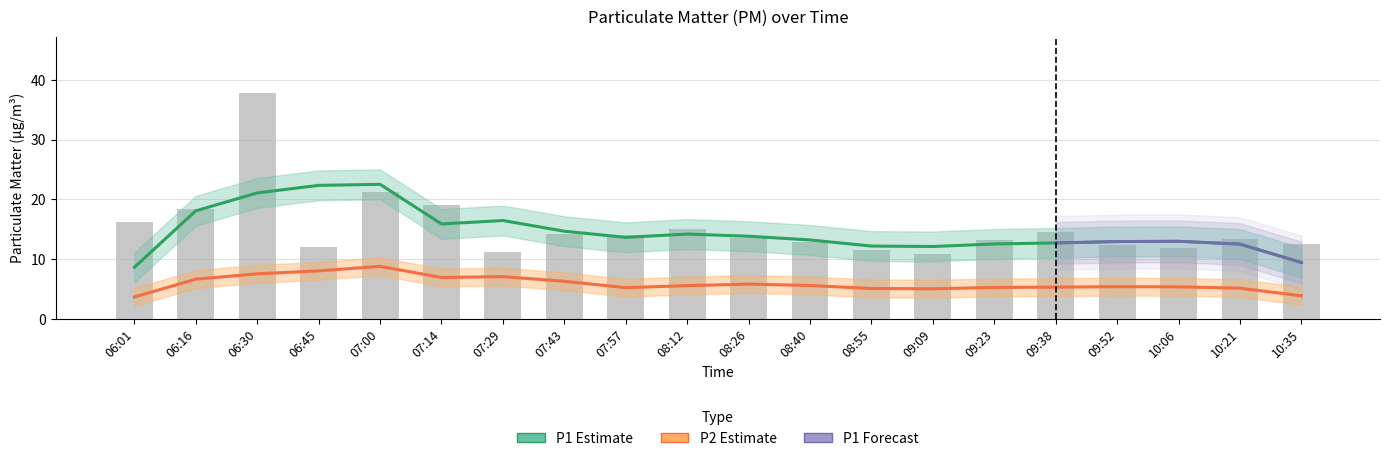

What is the difference between the second highest and second lowest values?

10.0